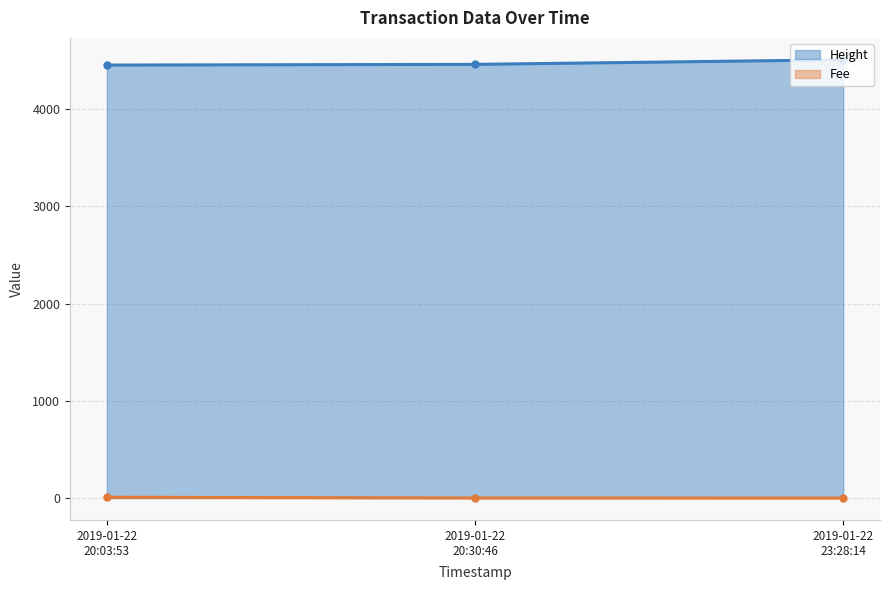

Which series has the largest total across all categories?

Height